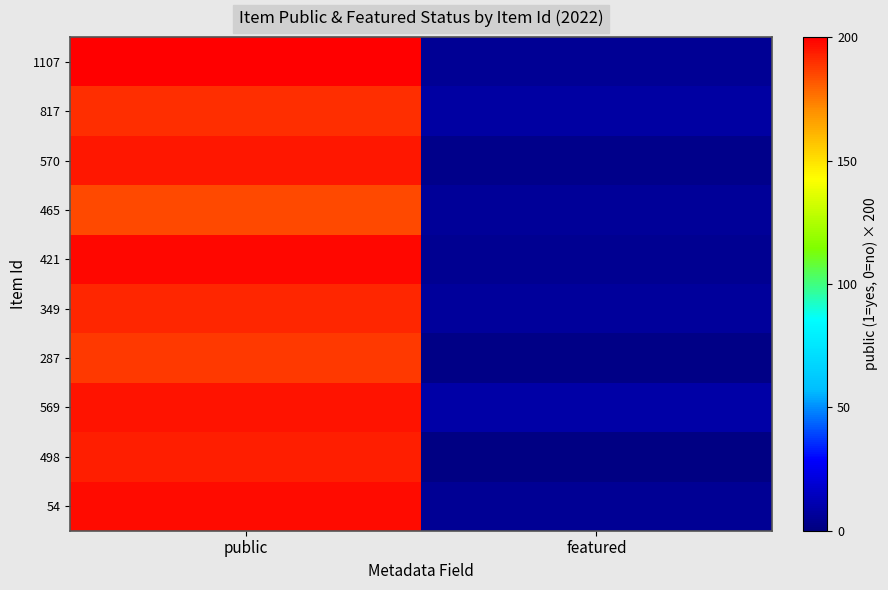

Reading right to left, what are all the values shown in this chart?

1107: featured=5	public=200
817: featured=8	public=190
570: featured=3	public=195
465: featured=6	public=185
421: featured=4	public=198
349: featured=7	public=192
287: featured=2	public=188
569: featured=9	public=196
498: featured=1	public=193
54: featured=5	public=197